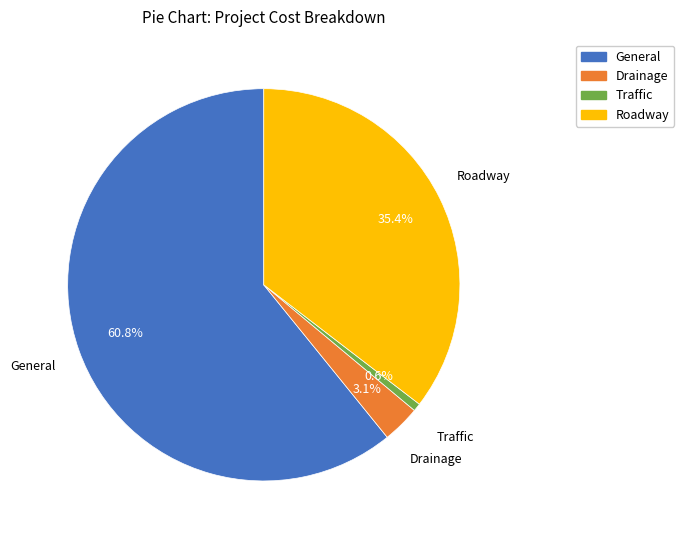

Which slice is the largest?

General